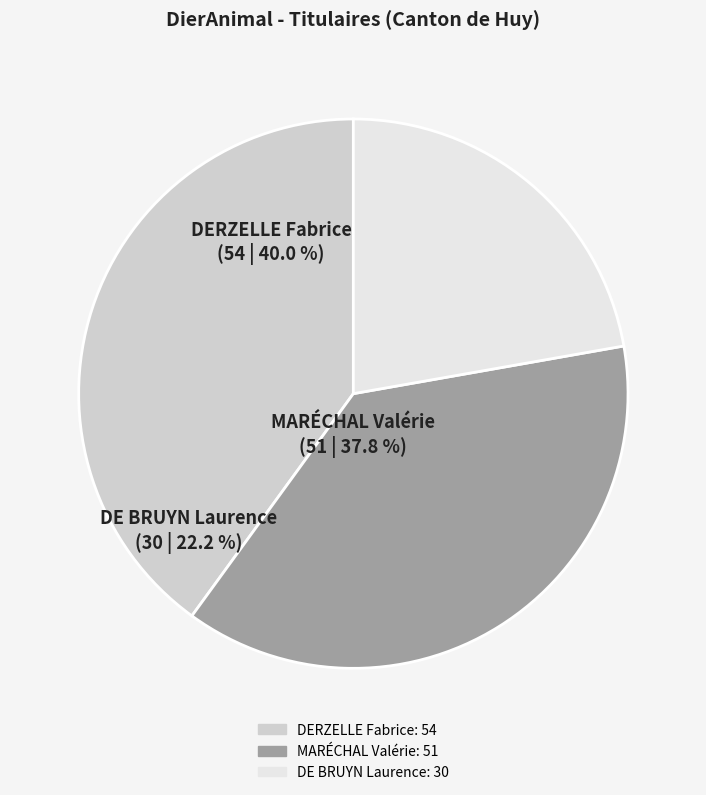

What percentage is the MARÉCHAL Valérie slice, to the nearest percent?

38%